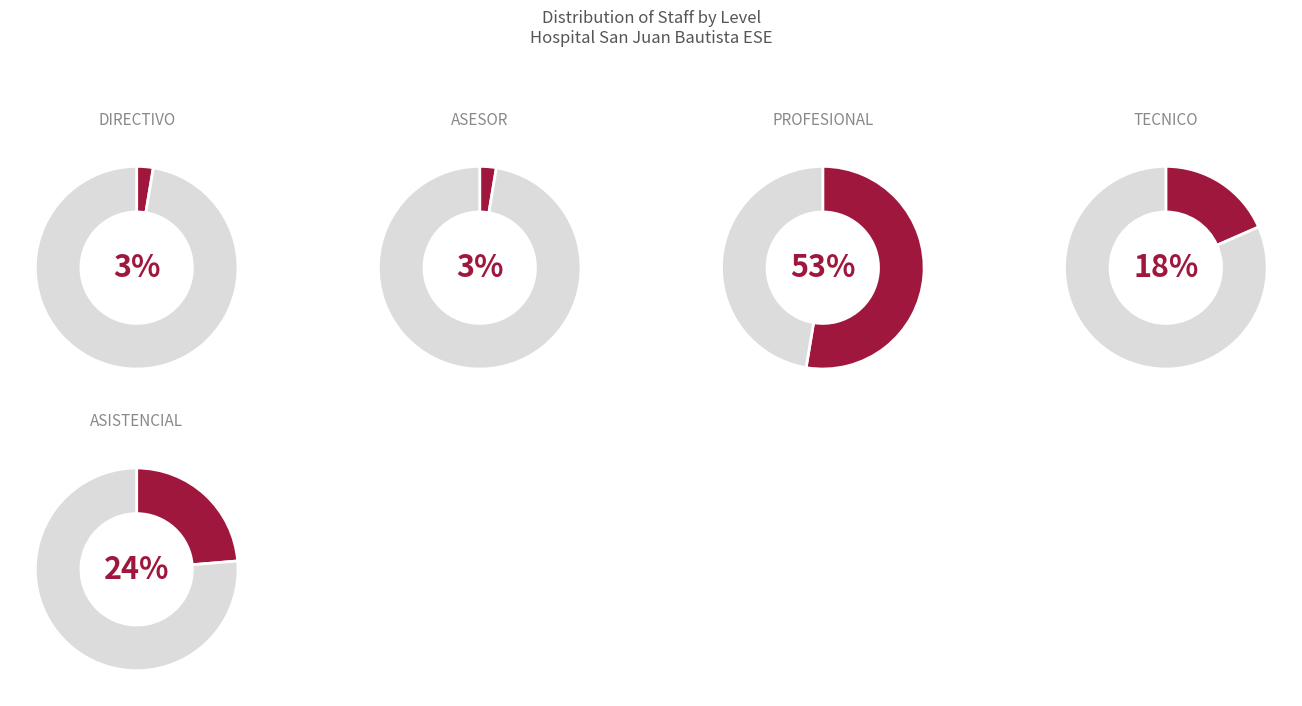

What percentage is the ASESOR slice, to the nearest percent?

3%